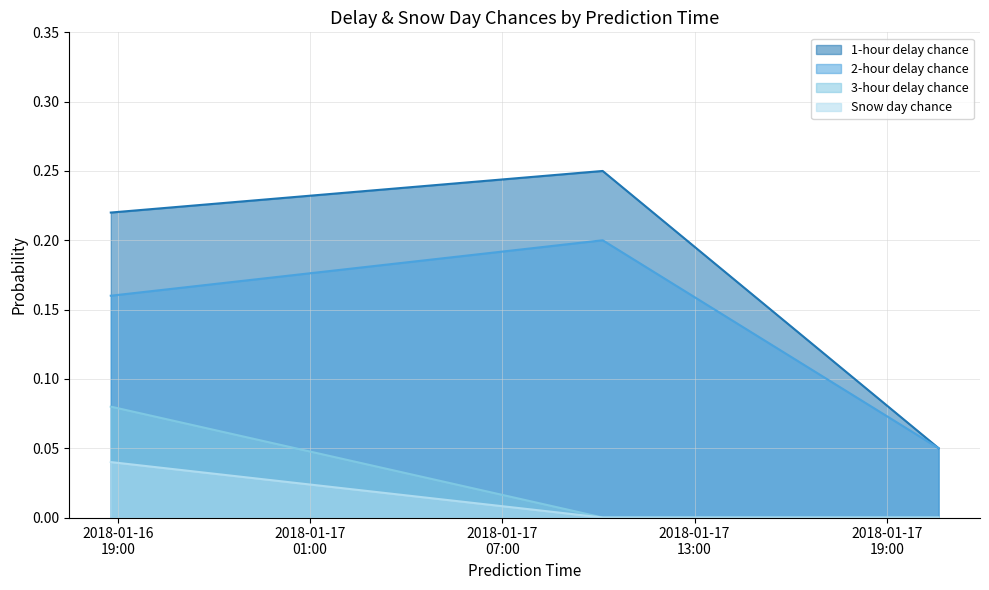

Between 2018-01-16 18:47:00 and 2018-01-17 20:37:00, which series saw the biggest shift?

1-hour delay chance